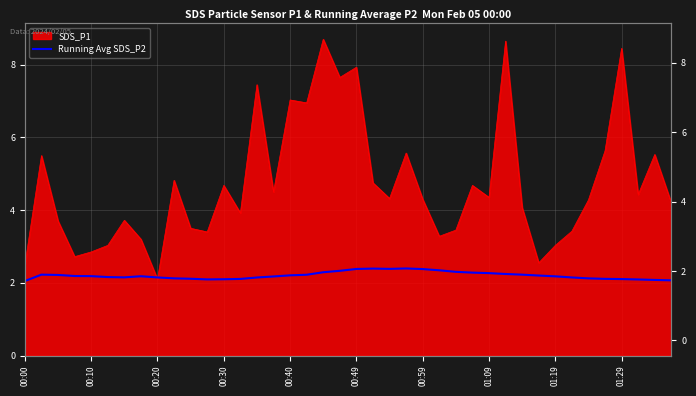

Between 00:49 and 00:30, which is larger?

00:49